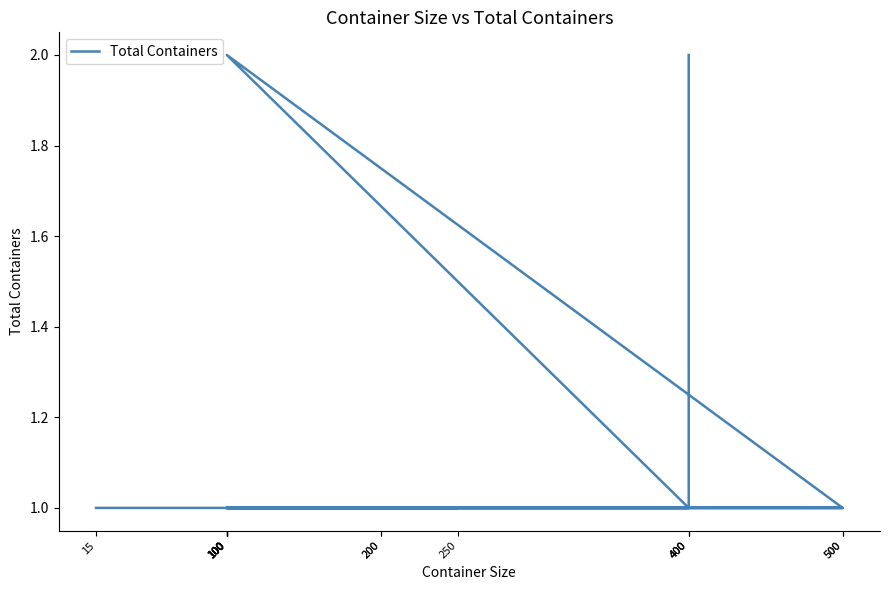

Rank the categories by value from highest to lowest.

400, 100, 400, 500, 100, 100, 400, 100, 500, 100, 250, 200, 100, 200, 100, 15